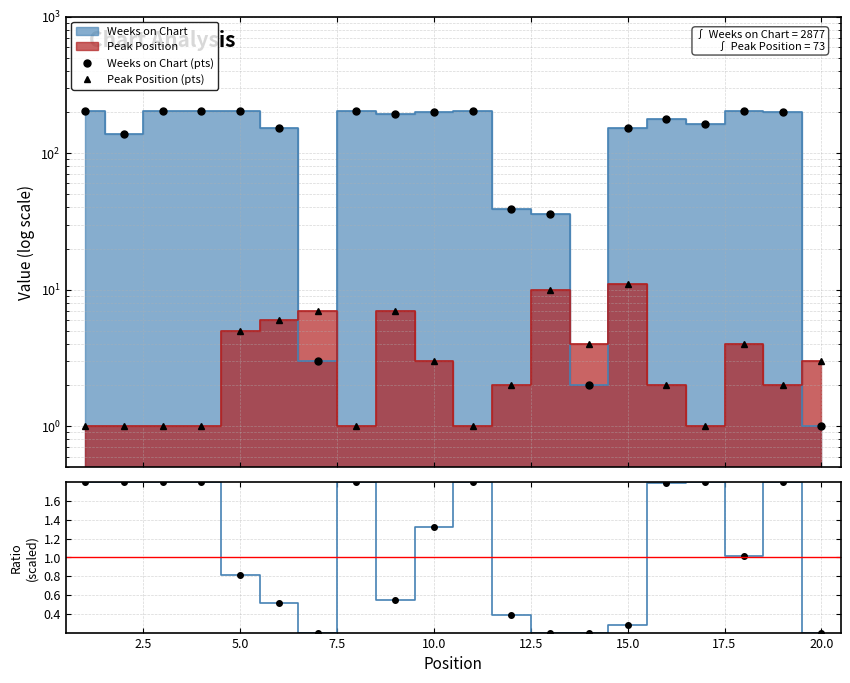

What is the sum of all Peak Position (pts) values?

73.0